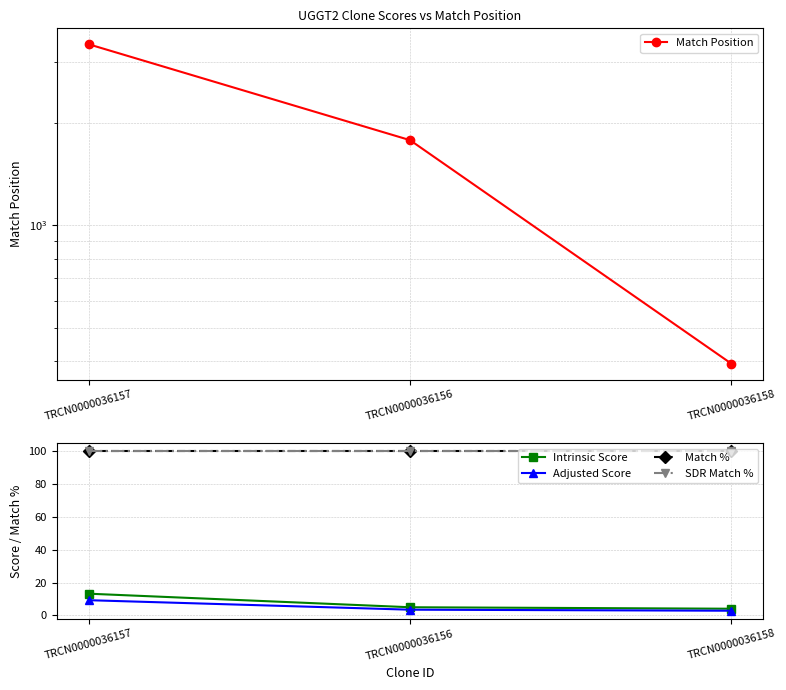

Reading left to right, list all the values displayed in this chart.

Match Position: TRCN0000036157=3391.0	TRCN0000036156=1777.0	TRCN0000036158=394.0
Intrinsic Score: TRCN0000036157=13.2	TRCN0000036156=5.0	TRCN0000036158=4.0
Adjusted Score: TRCN0000036157=9.2	TRCN0000036156=3.5	TRCN0000036158=2.8
Match %: TRCN0000036157=100.0	TRCN0000036156=100.0	TRCN0000036158=100.0
SDR Match %: TRCN0000036157=100.0	TRCN0000036156=100.0	TRCN0000036158=100.0